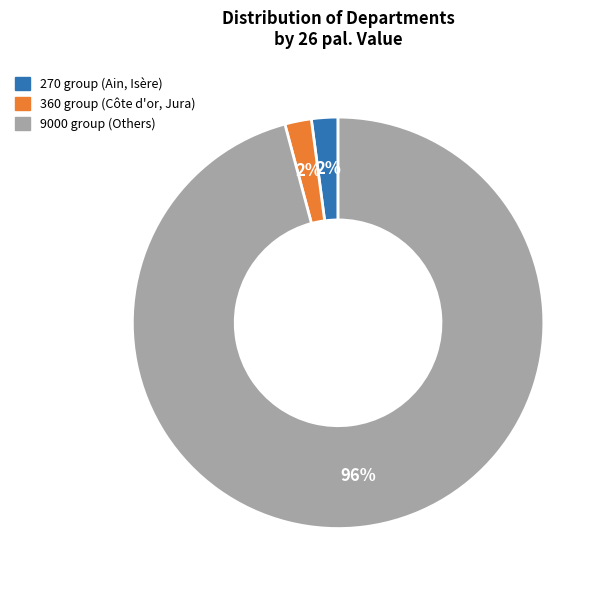

To the nearest percent, what is the average slice percentage?

33%